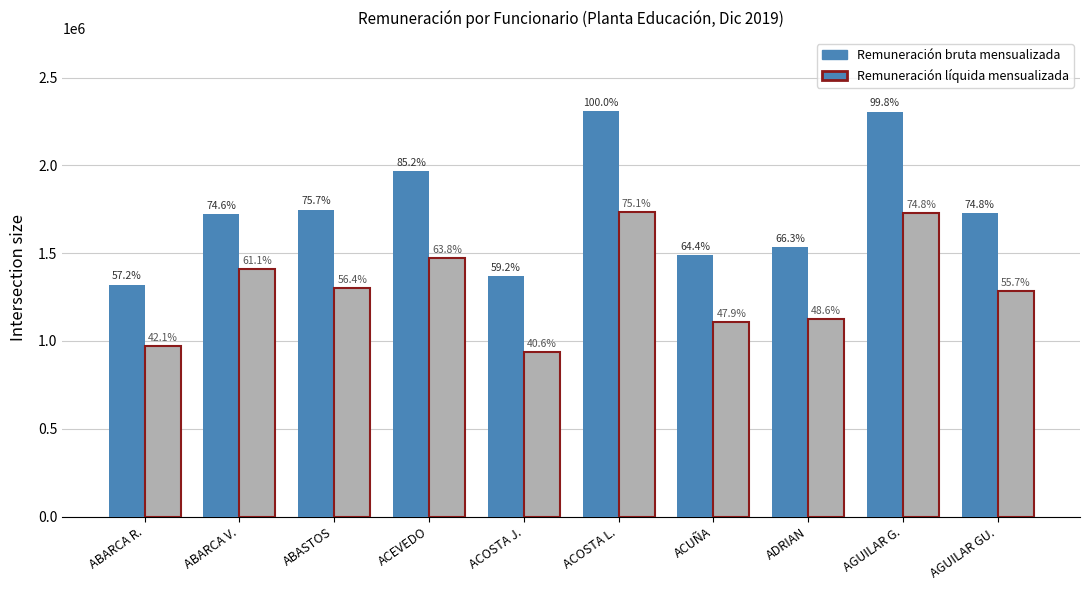

Which series has the largest total across all categories?

Remuneración bruta mensualizada